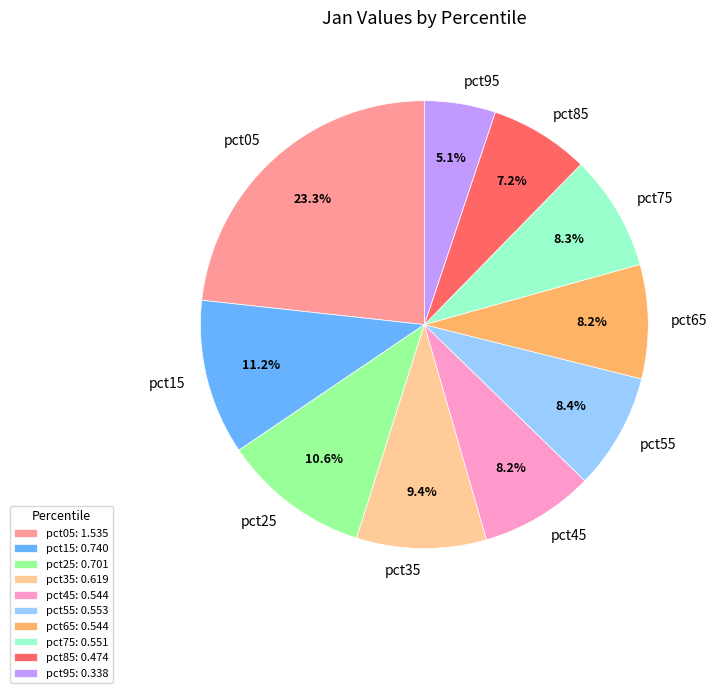

Does pct15 represent more than half of the total?

No